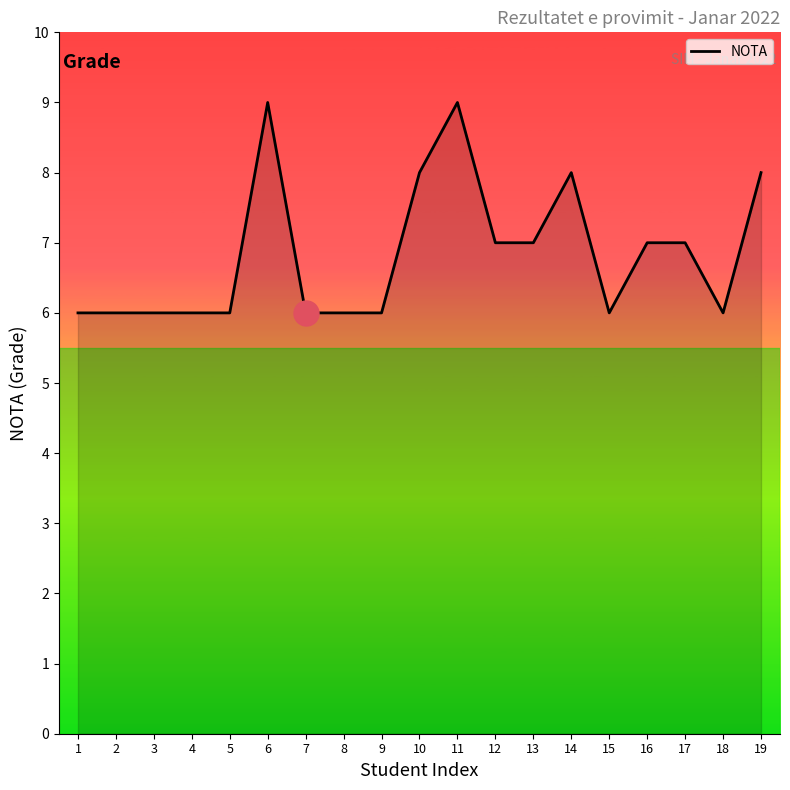

Reading right to left, list all the values displayed in this chart.

19=8	18=6	17=7	16=7	15=6	14=8	13=7	12=7	11=9	10=8	9=6	8=6	7=6	6=9	5=6	4=6	3=6	2=6	1=6